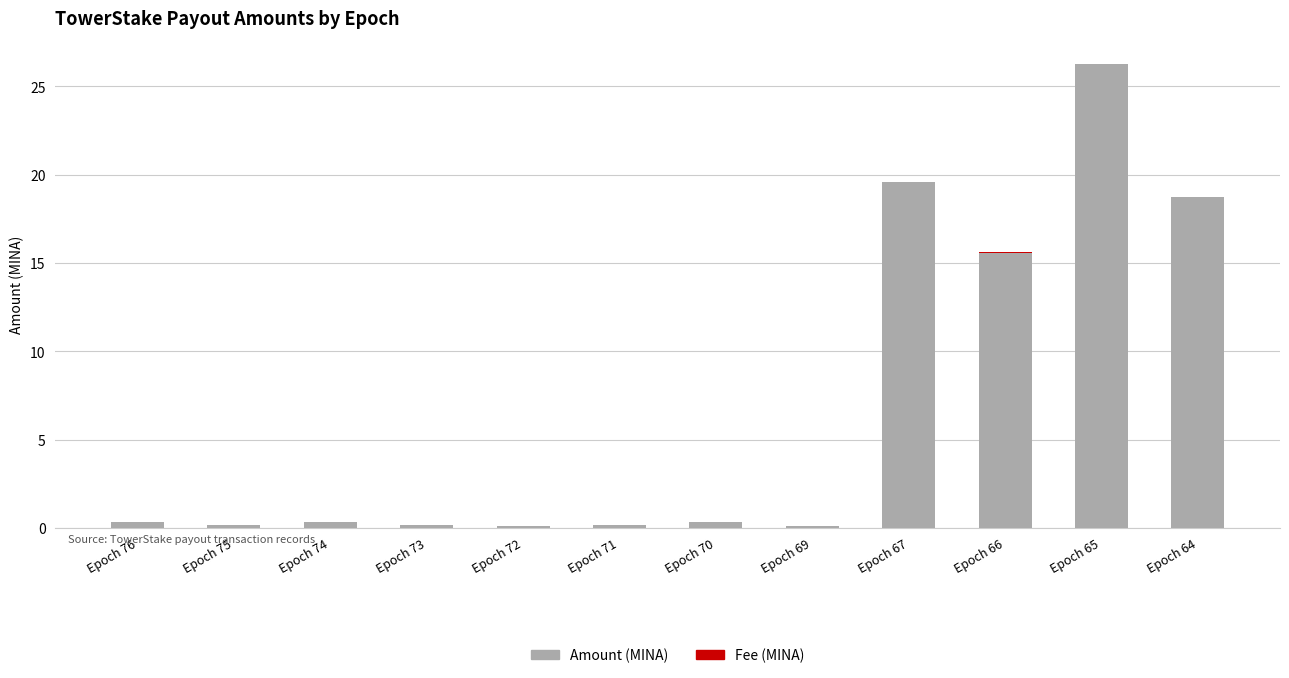

At which category is the sum across all series the highest?

Epoch 65